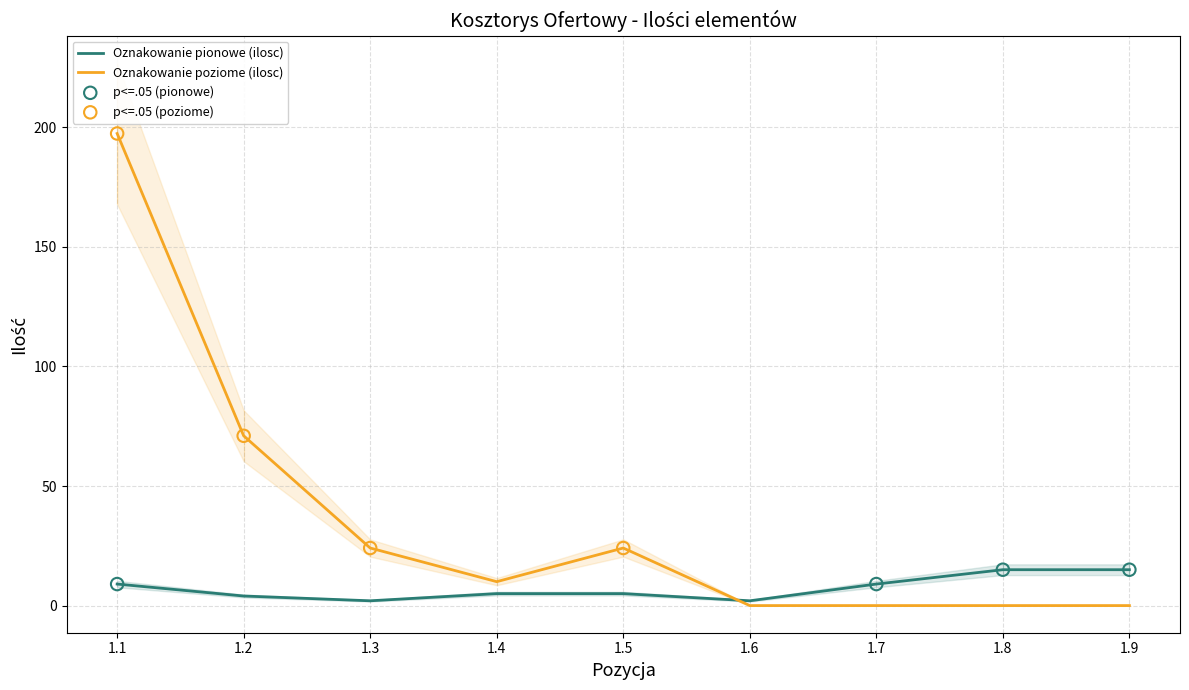

At how many categories does at least one series exceed 194?

1